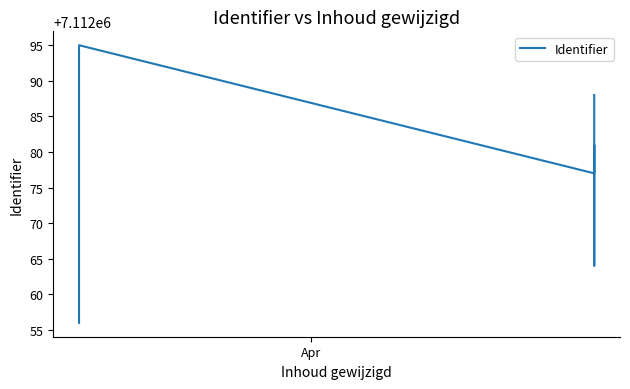

Count the number of values greater than 7112078.

8